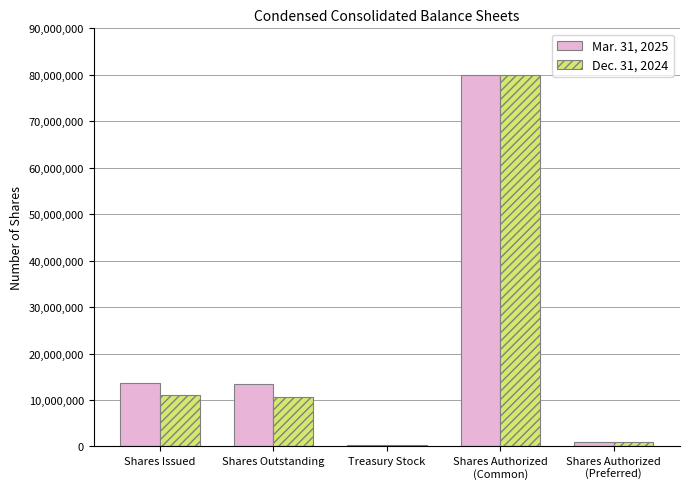

What is the minimum value for Dec. 31, 2024?

285830